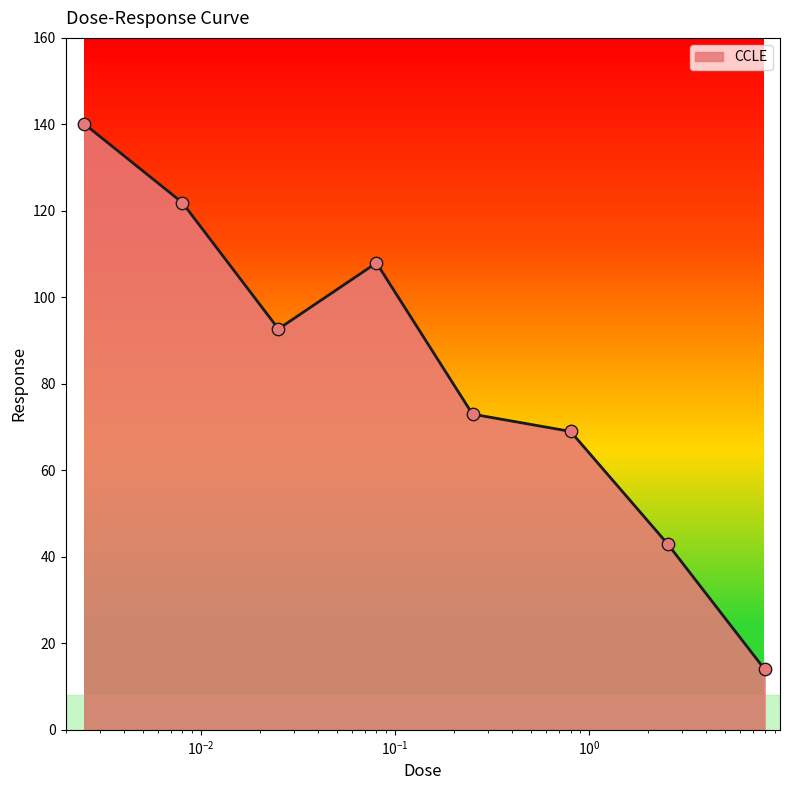

What is the average value?

82.7